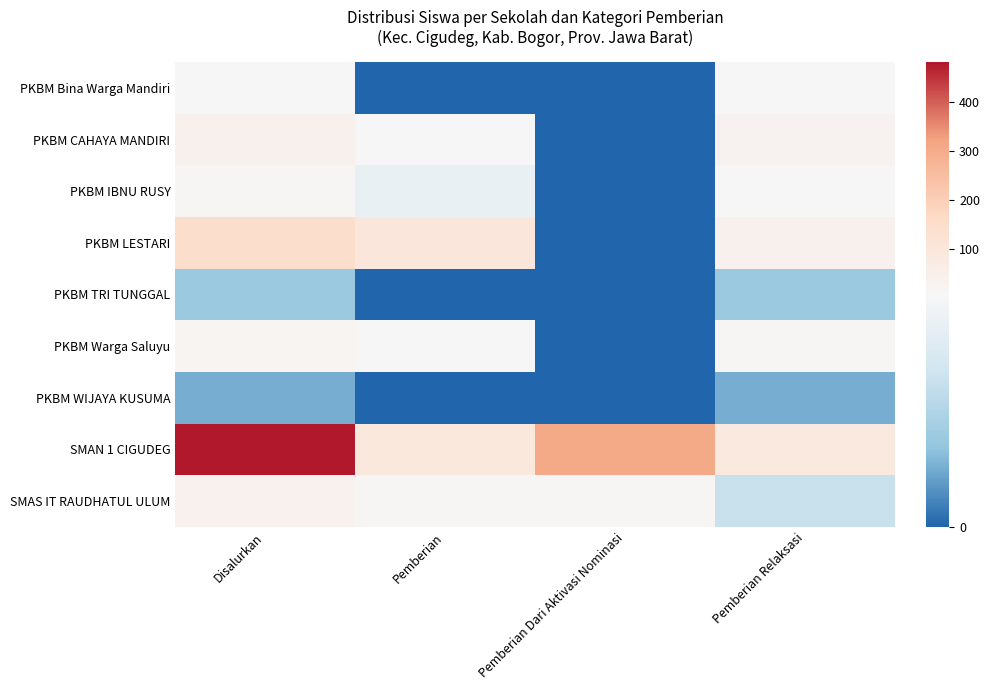

Rank the series at Disalurkan from highest to lowest value.

SMAN 1 CIGUDEG, PKBM LESTARI, PKBM CAHAYA MANDIRI, SMAS IT RAUDHATUL ULUM, PKBM Warga Saluyu, PKBM IBNU RUSY, PKBM Bina Warga Mandiri, PKBM TRI TUNGGAL, PKBM WIJAYA KUSUMA